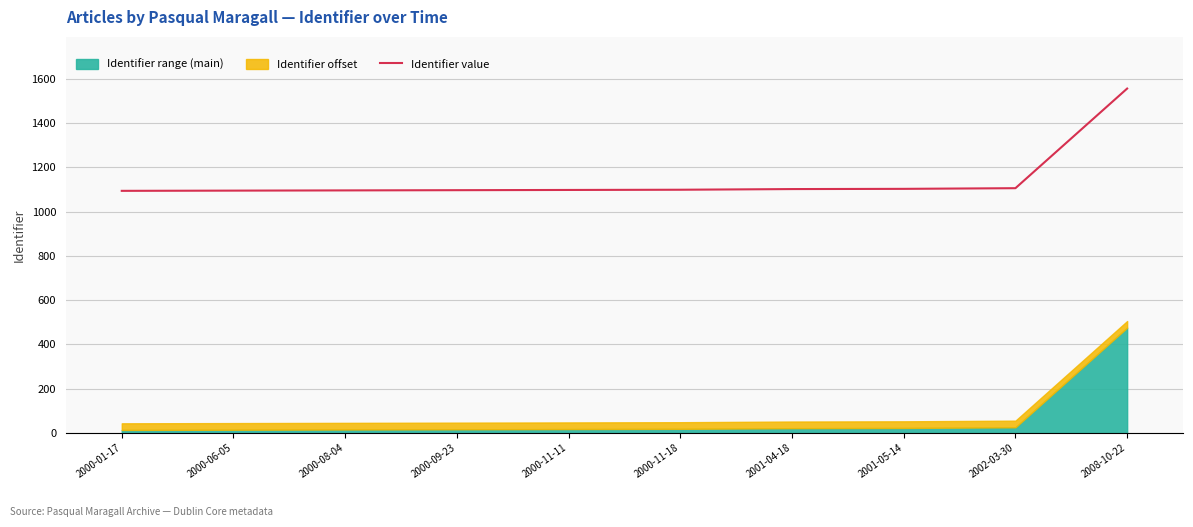

What is the value of the 3rd point from the left?

1096